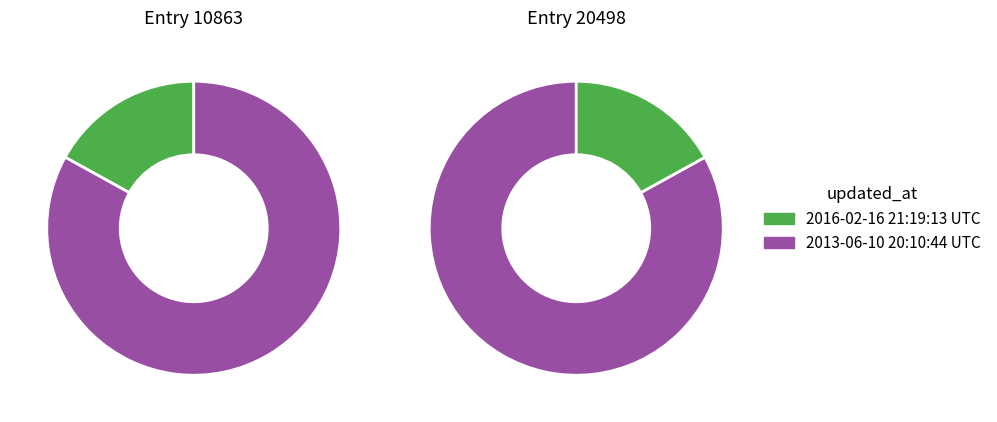

What percentage is NOT represented by 2013-06-10 20:10:44 UTC?

17.0%